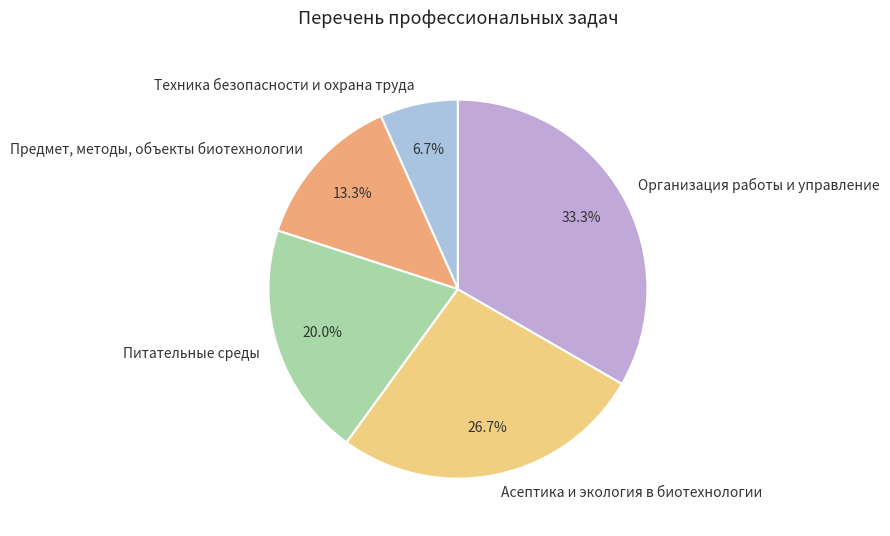

To the nearest percent, what percentage of the pie is Техника безопасности и охрана труда?

7%